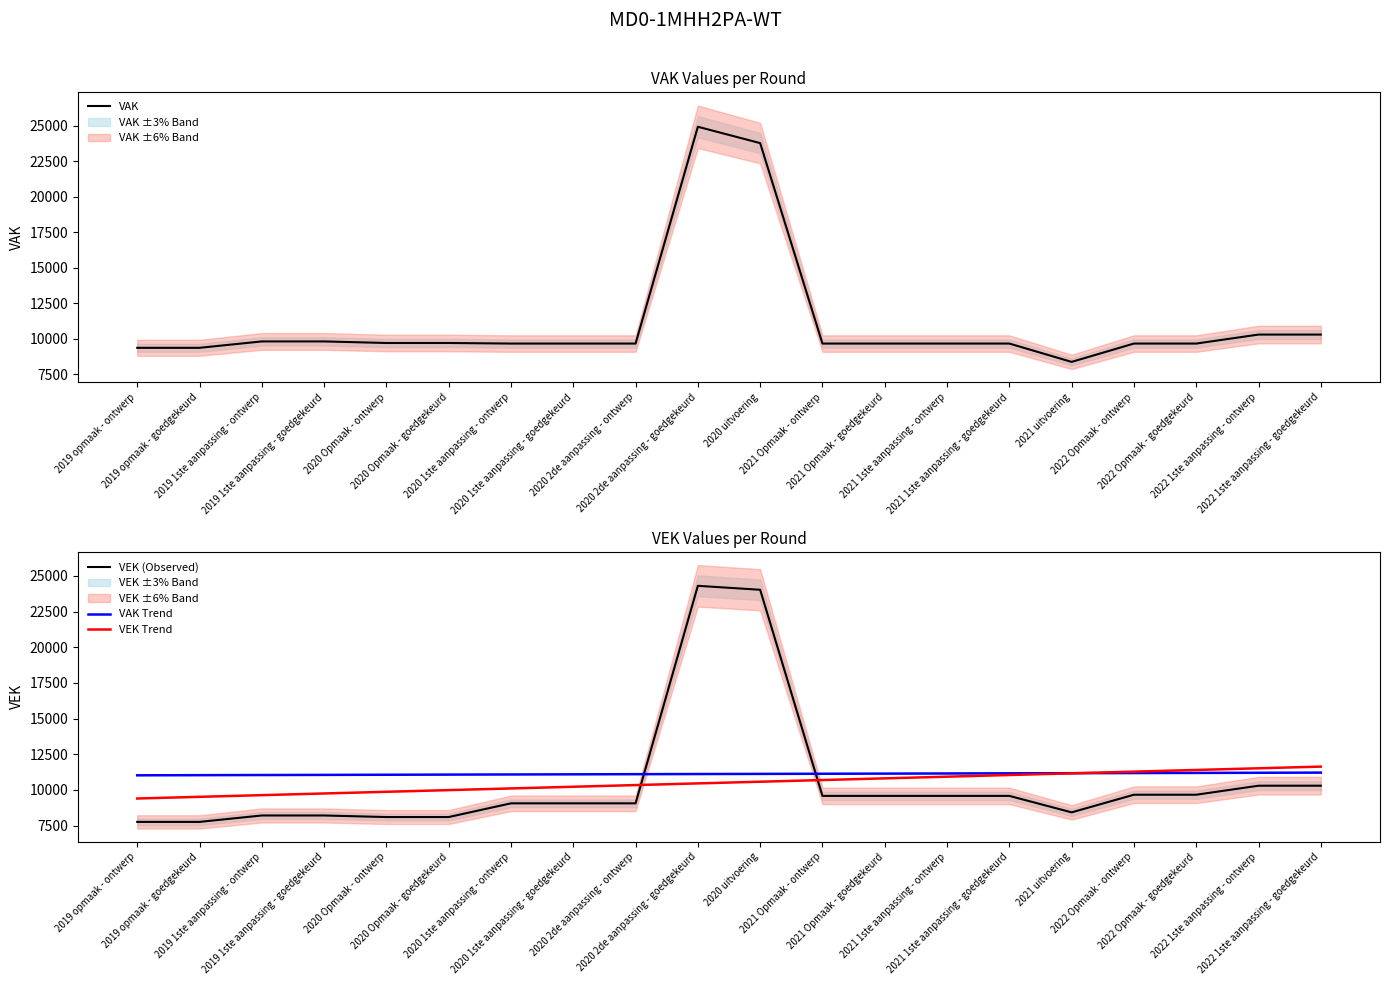

At which category does VAK reach its first local valley?

2021 uitvoering